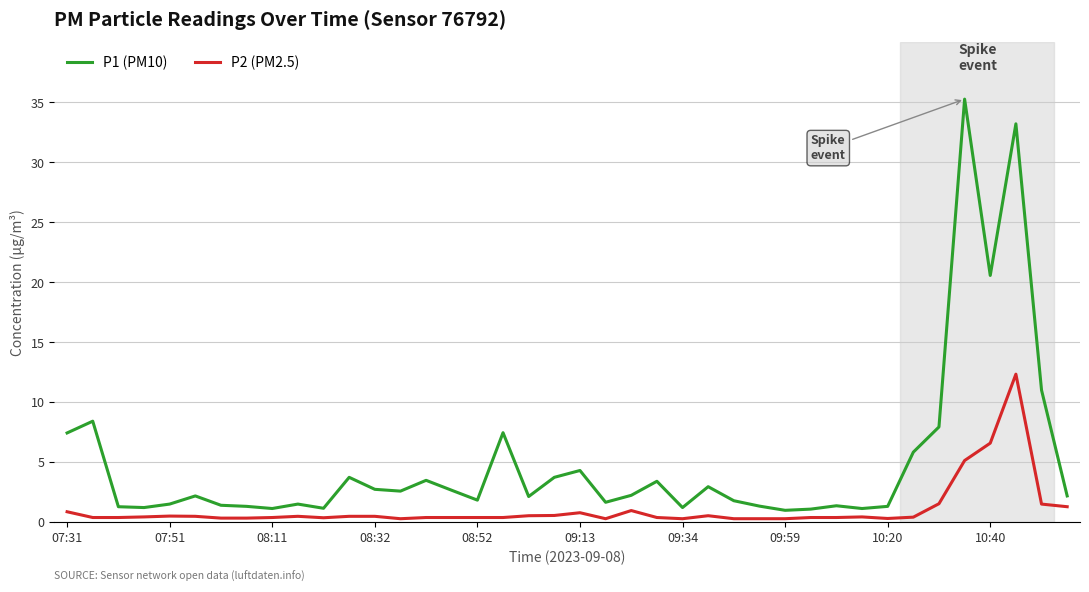

What is the sum of all P1 (PM10) values?

200.3